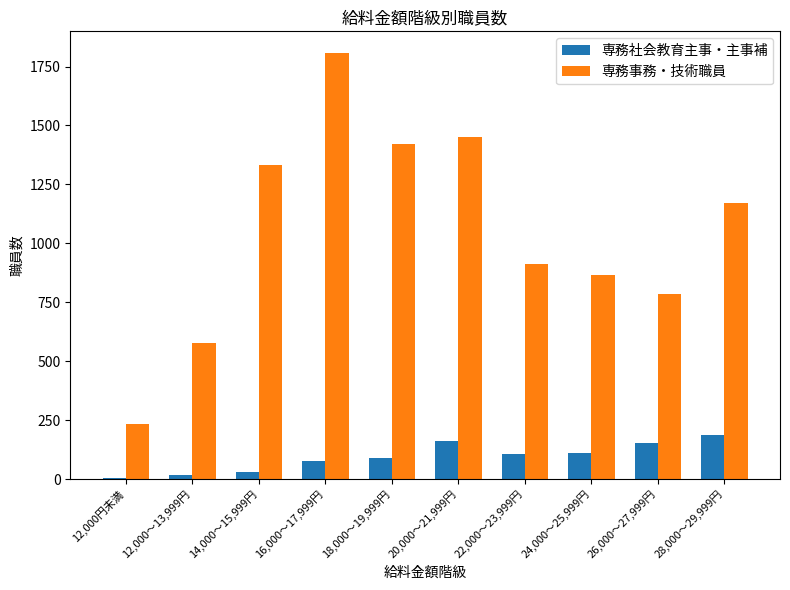

What is the difference between the highest and lowest values at 26,000～27,999円?

631